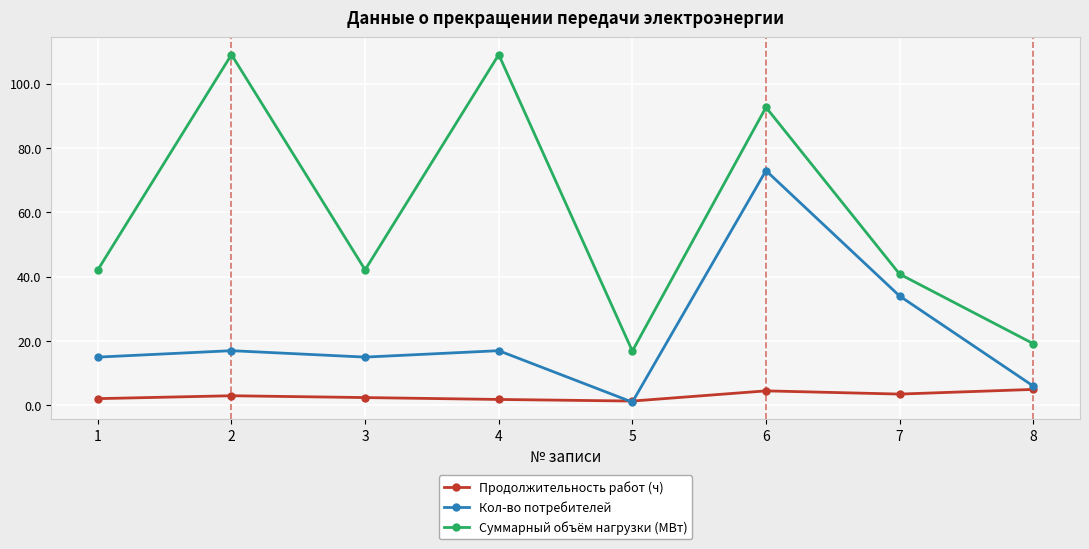

Which series has the widest spread of values?

Суммарный объём нагрузки (МВт)